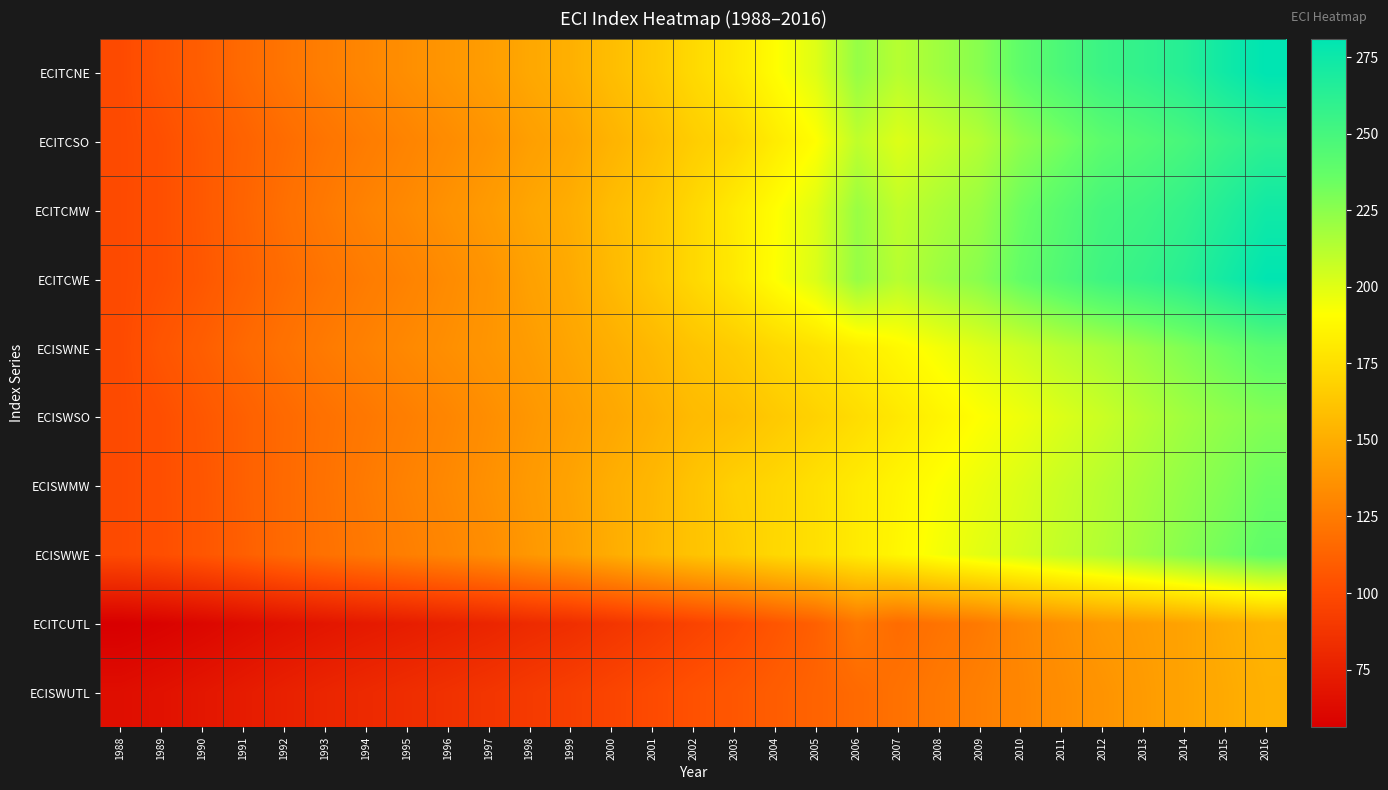

List the series in order of their peak value, lowest first.

ECISWUTL, ECITCUTL, ECISWSO, ECISWMW, ECISWWE, ECISWNE, ECITCSO, ECITCMW, ECITCWE, ECITCNE